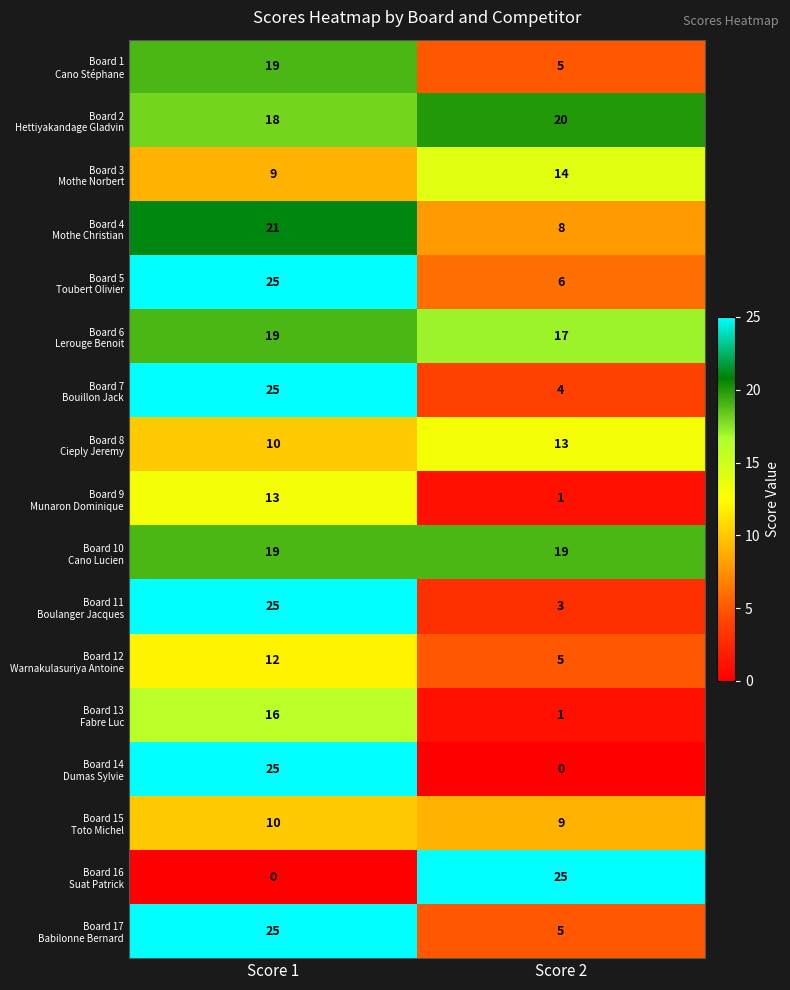

What is the greatest value displayed?

25